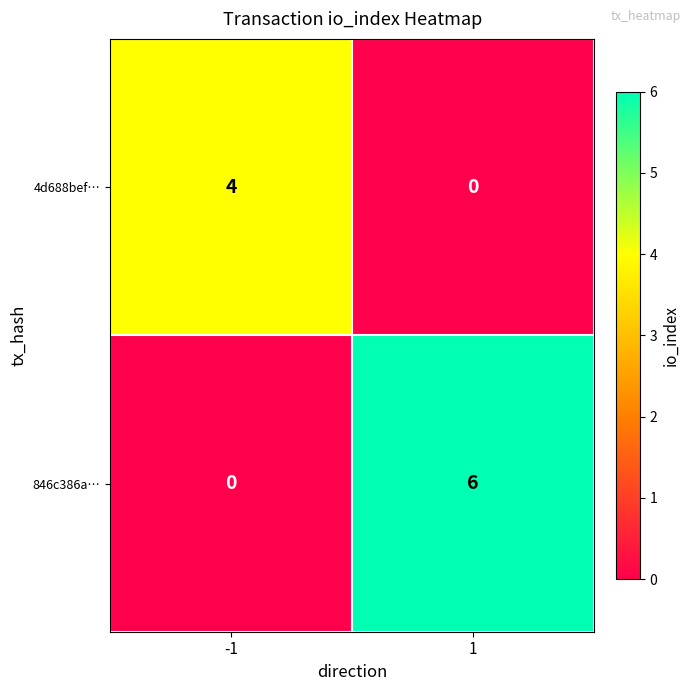

List the series in order of their overall mean, highest first.

846c386a…, 4d688bef…